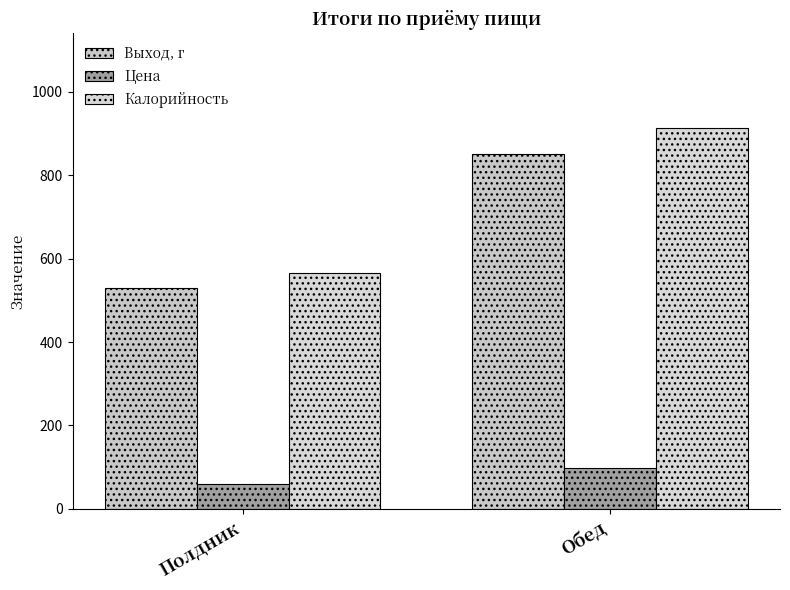

What are all the series names shown in the legend?

Выход, г, Цена, Калорийность